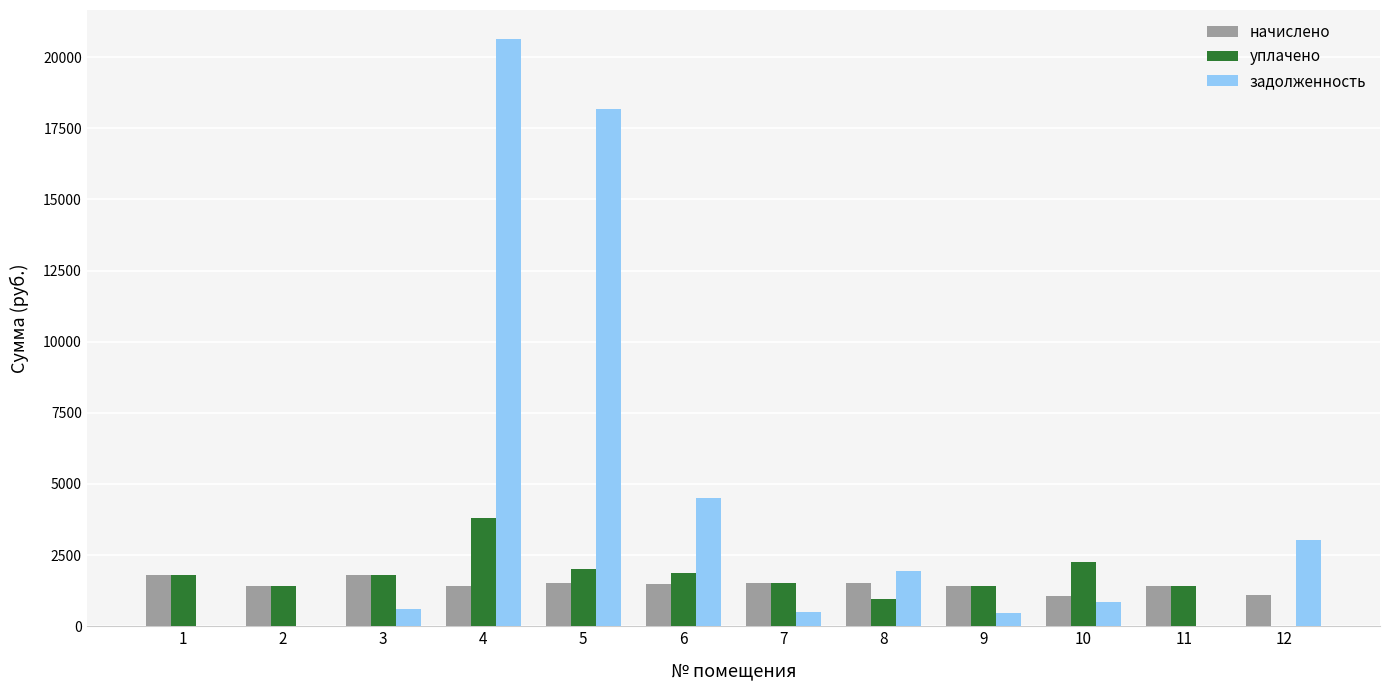

Are the bars grouped side by side (vs. stacked)?

Yes